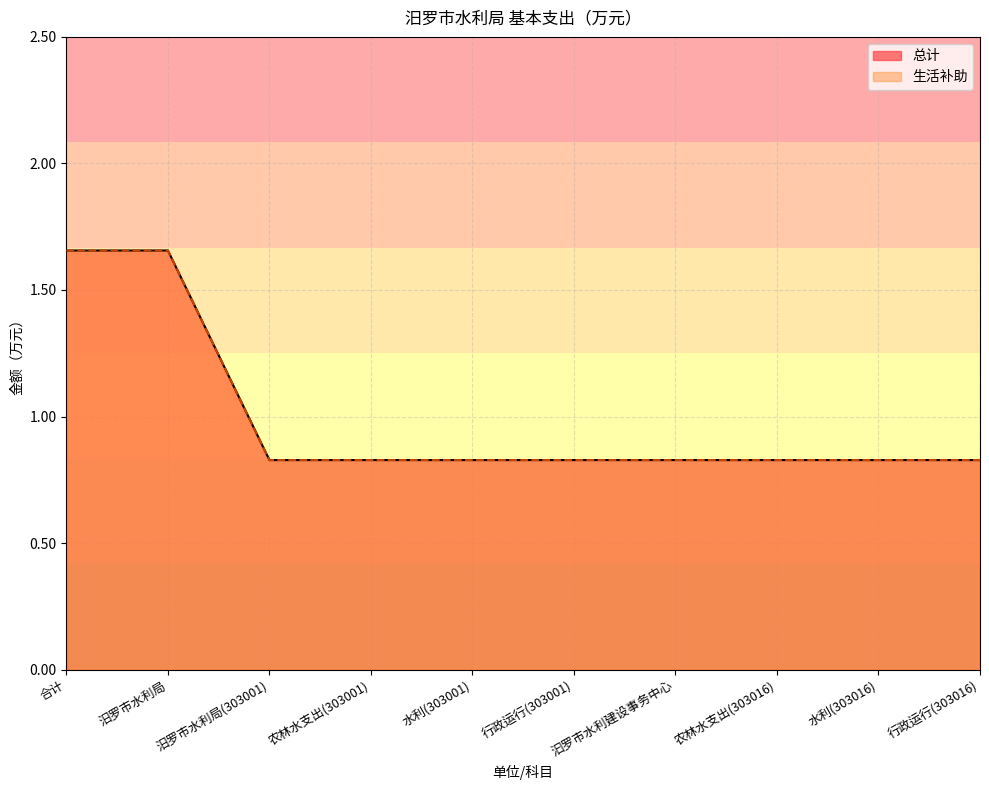

True or false: 生活补助 and 总计 cross at least once.

False